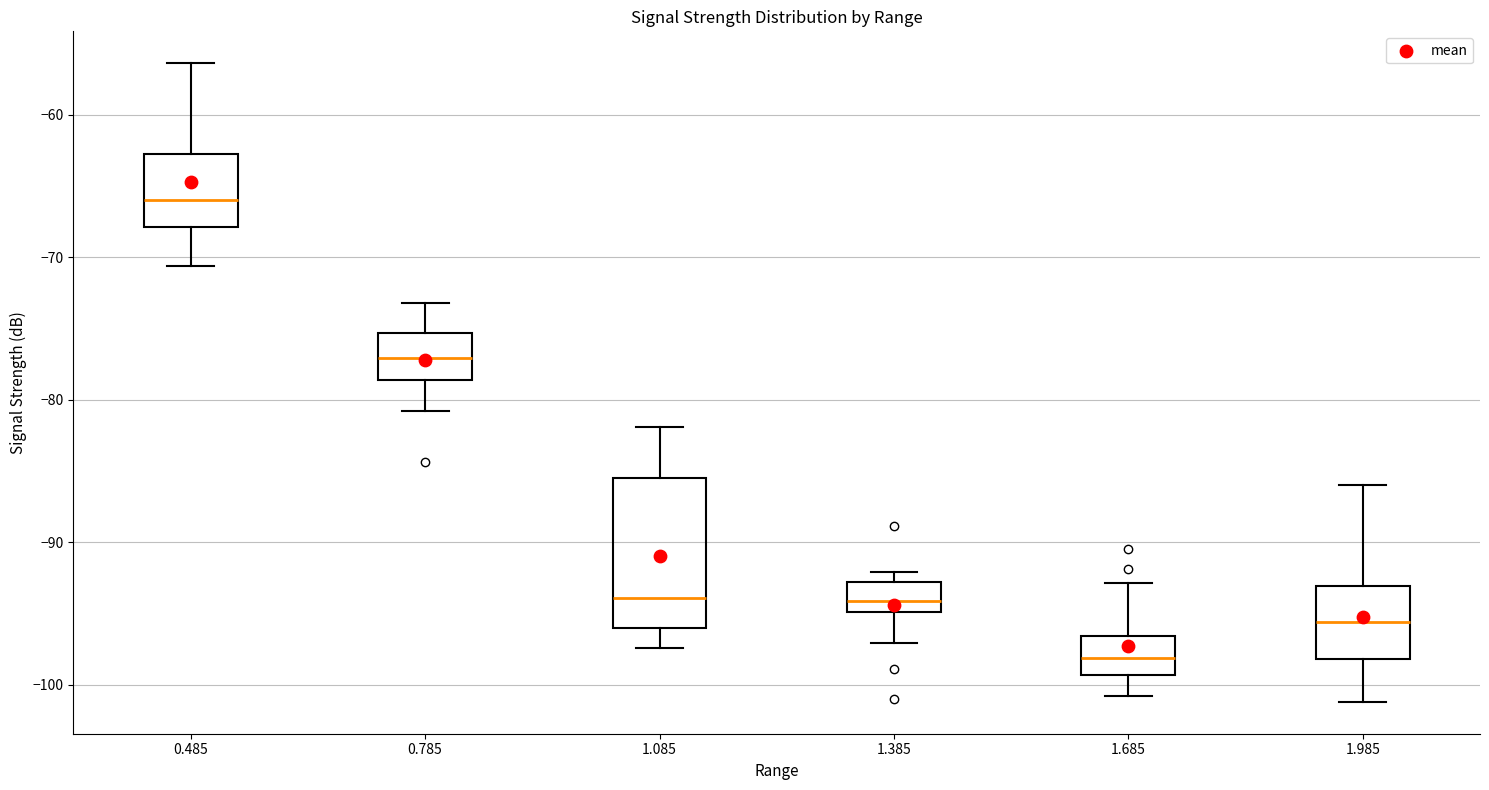

Which box is the tallest, from its lower edge to its upper edge?

1.085